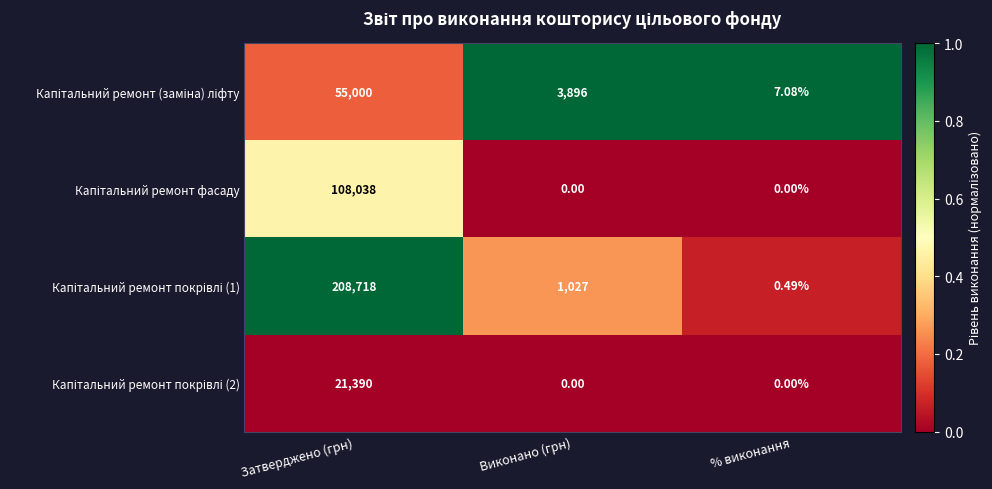

At which category is the sum across all series the highest?

Затверджено (грн)